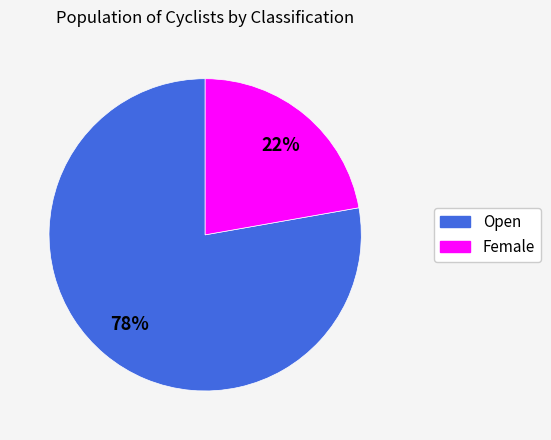

To the nearest percent, what is the difference between the largest and smallest slice percentages?

56%